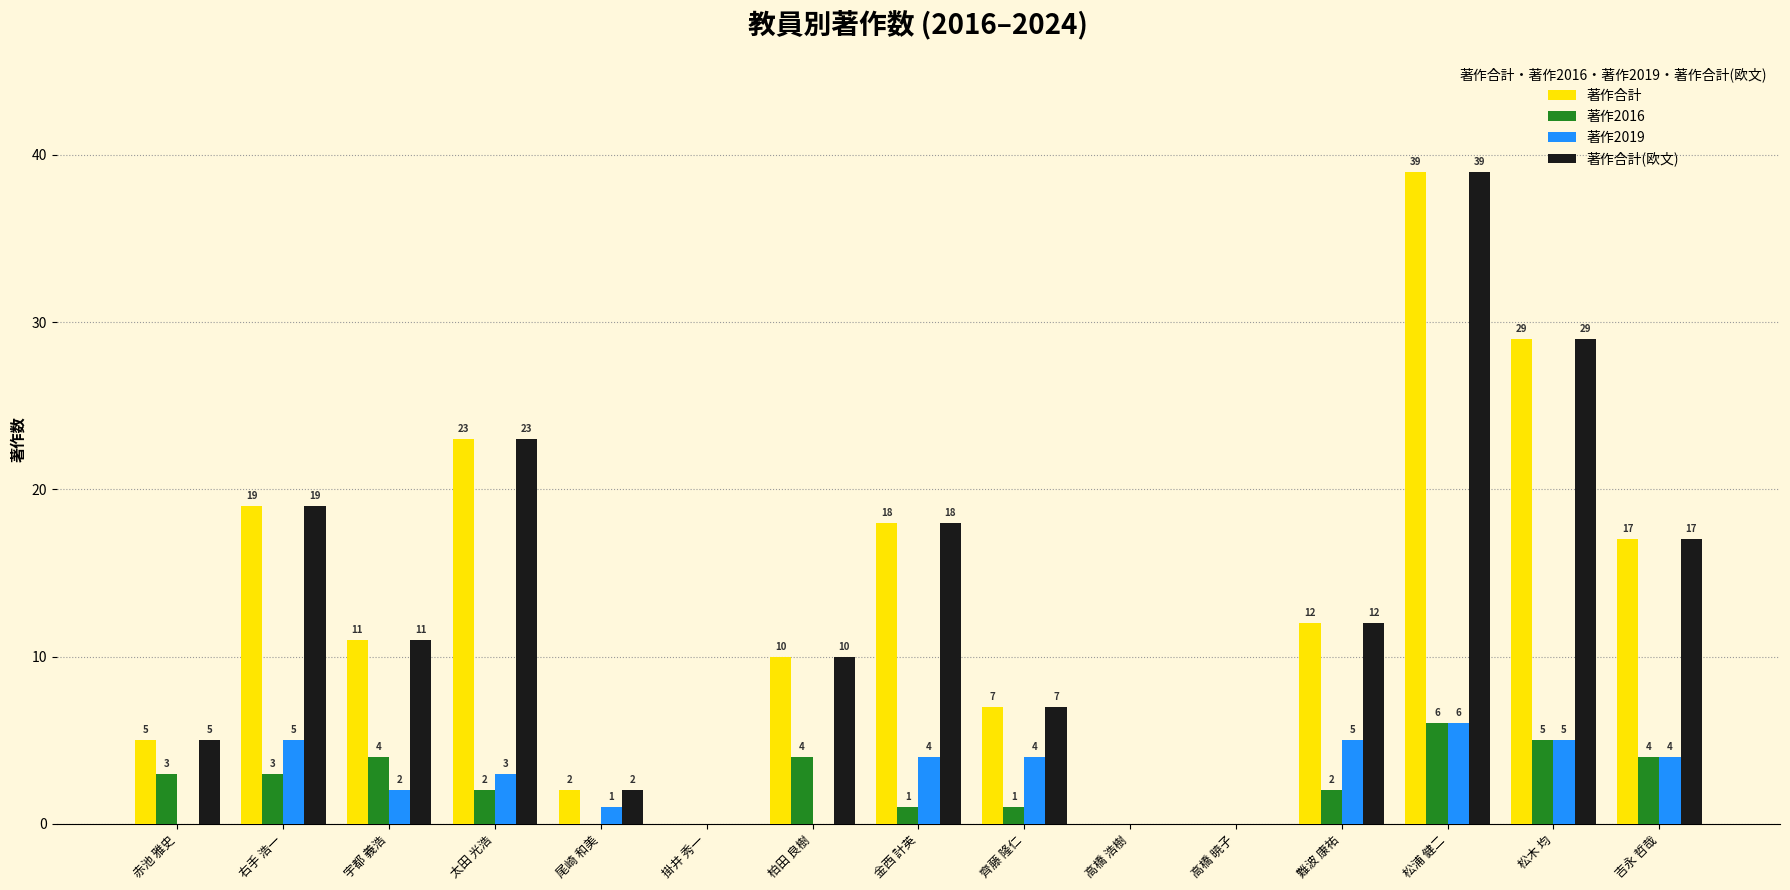

What is the sum of the 著作2019 values at 高橋 浩樹 and 吉永 哲哉?

4